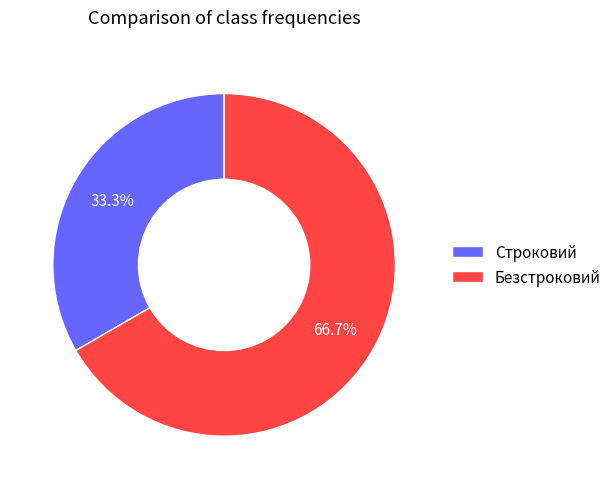

What is the majority slice?

Безстроковий